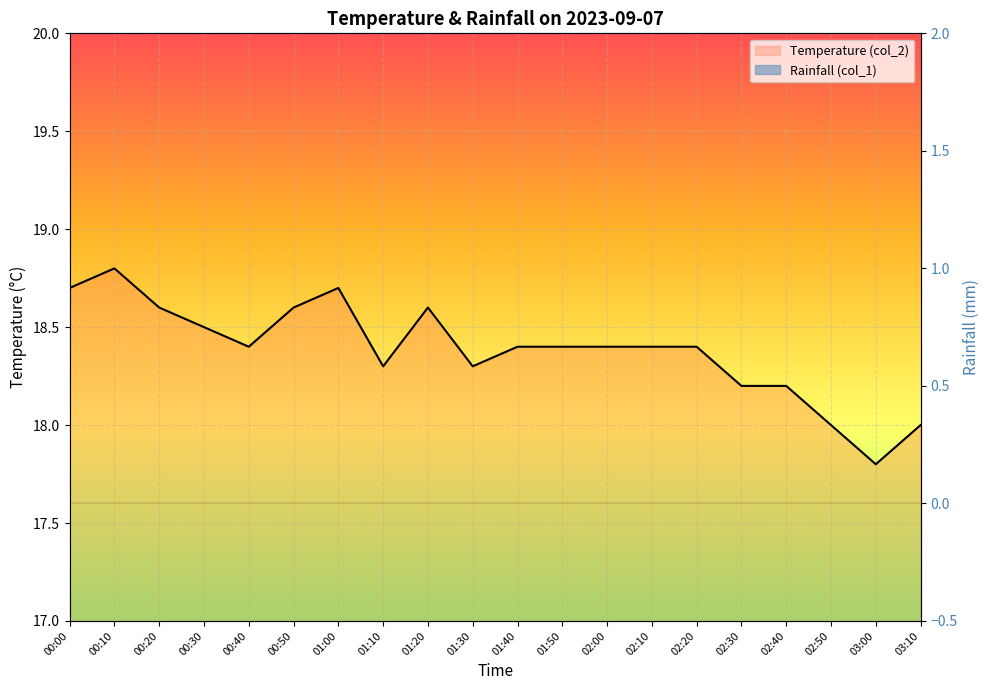

What is the ratio of the value at 01:40 to the value at 03:10?

1.0